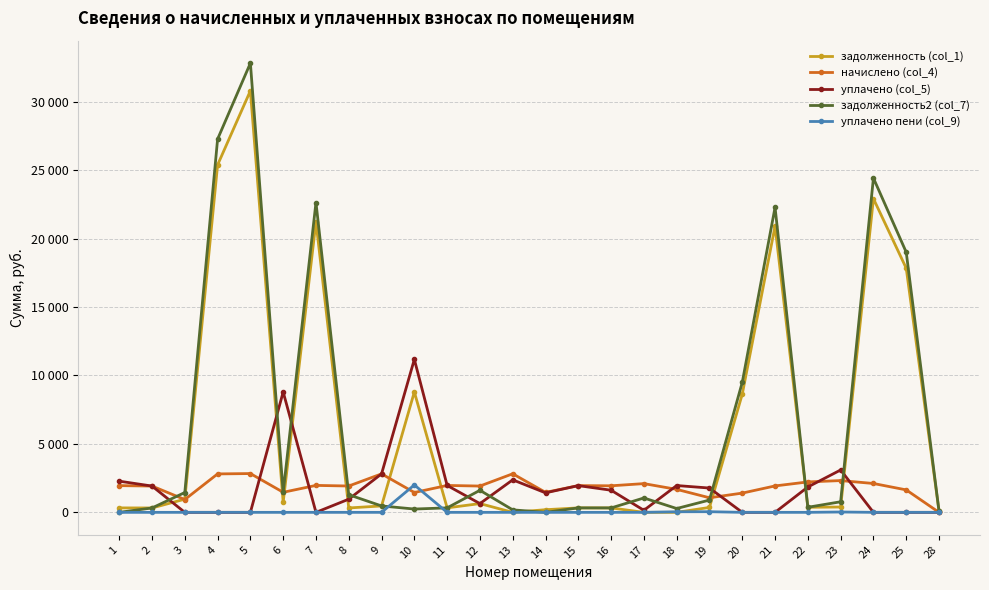

Is this an area chart (filled region under the line)?

No